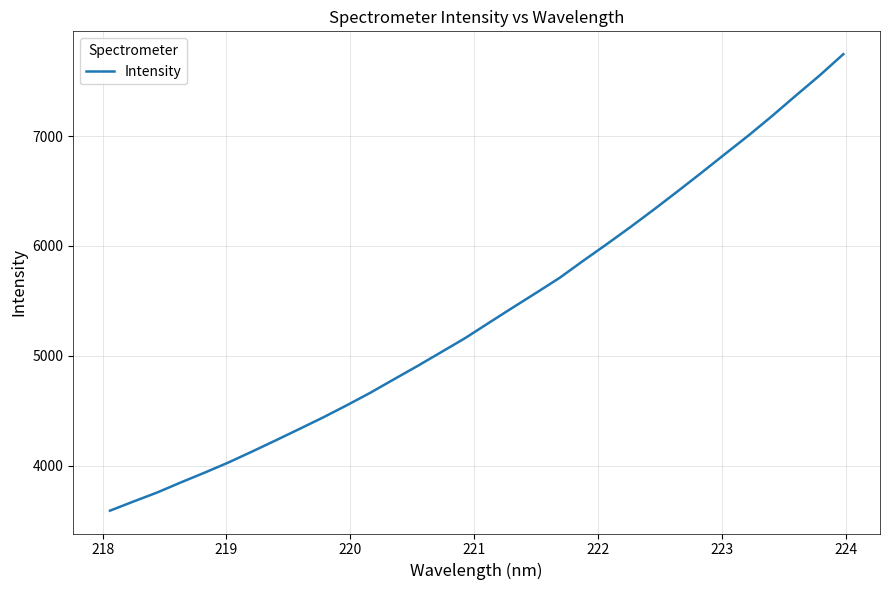

How many distinct data groups are displayed?

1